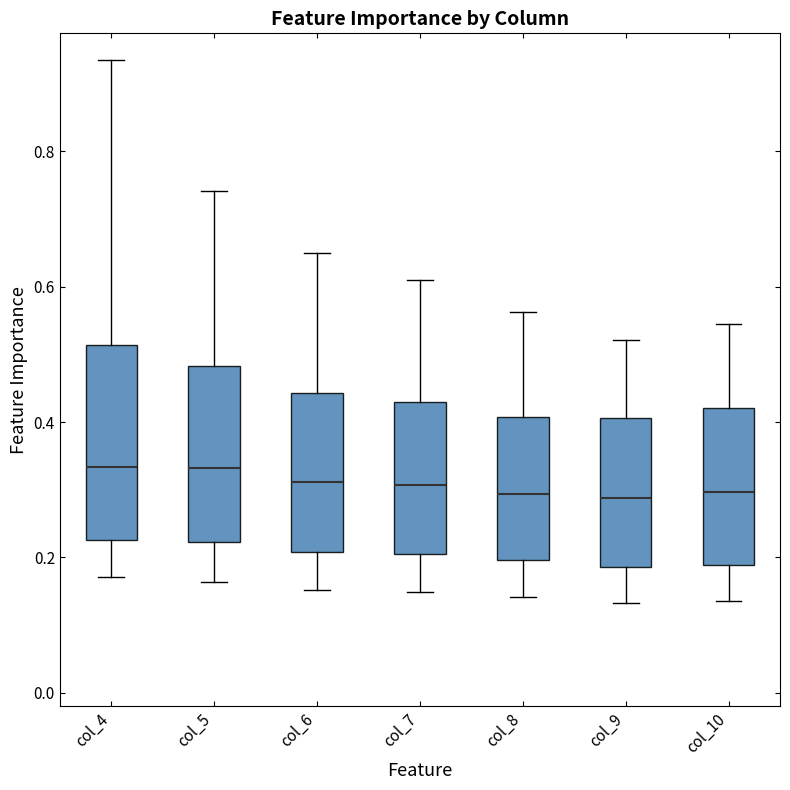

Where does the upper whisker of the box for col_6 end on the y-axis? The values are not printed on the chart, so give them approximately, as read against the axis.

0.66